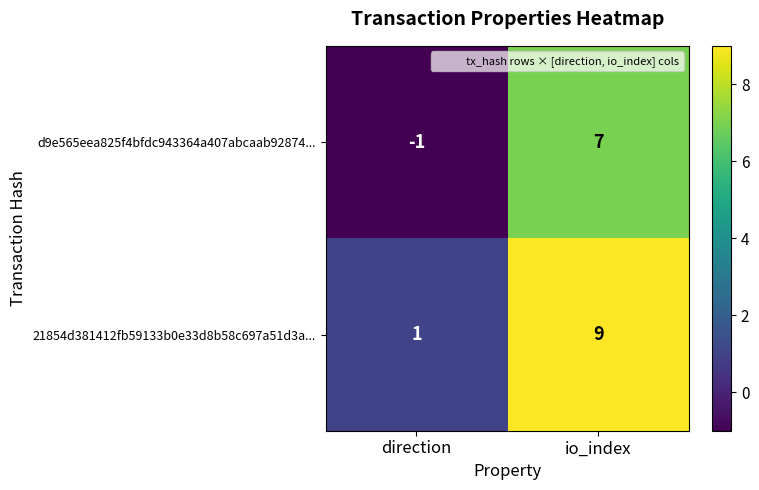

List the series in order of their overall mean, highest first.

21854d381412fb59133b0e33d8b58c697a51d3a..., d9e565eea825f4bfdc943364a407abcaab92874...